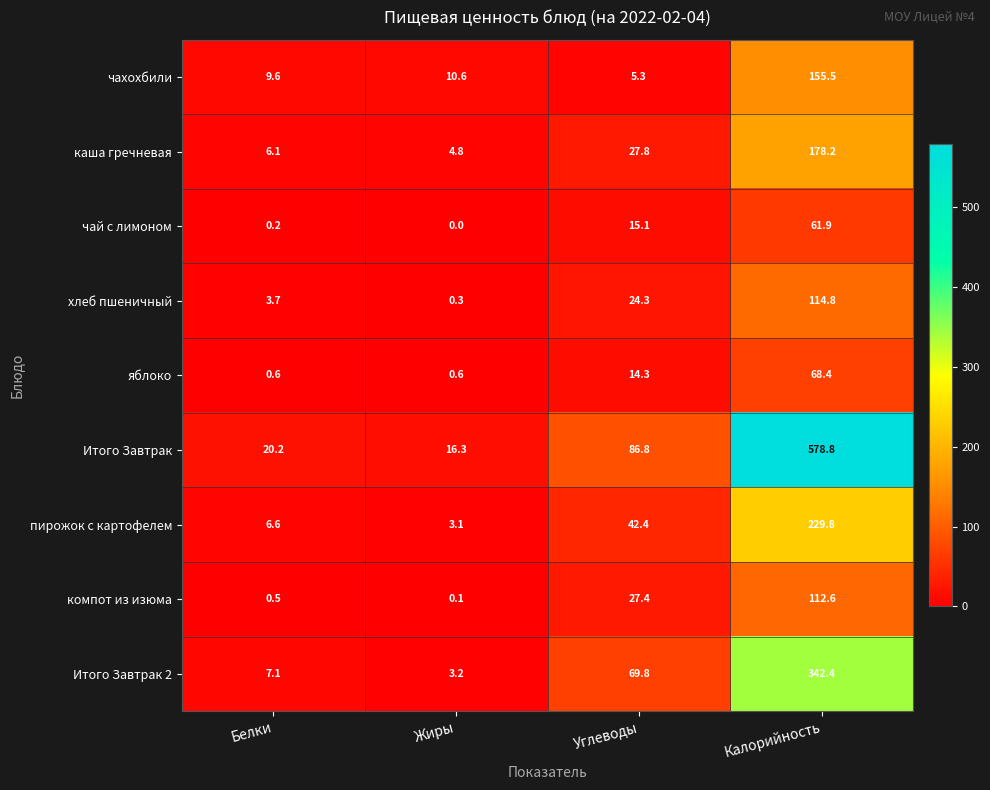

The чай с лимоном series shows 3.4 at Углеводы. True or false?

False